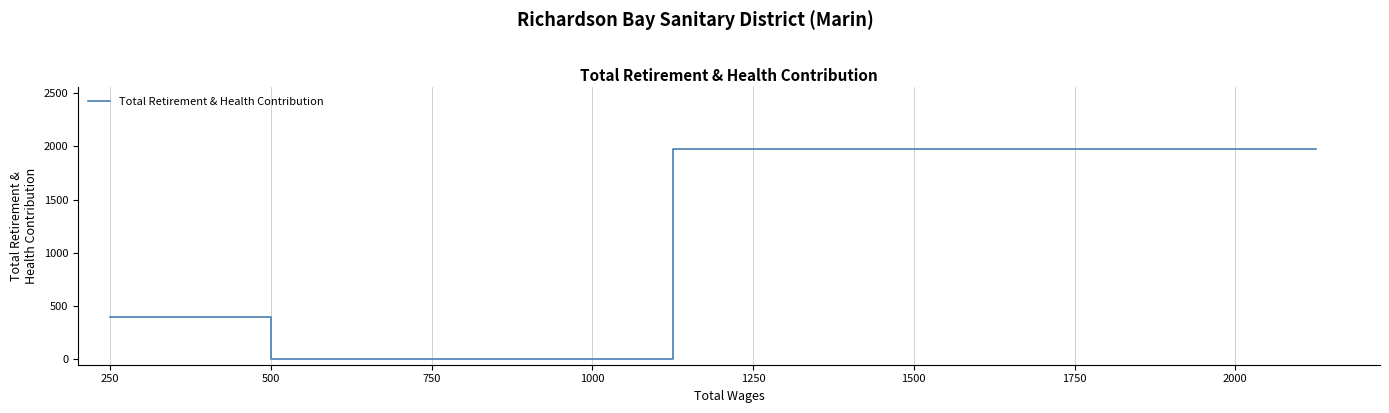

What is the average value?

1051